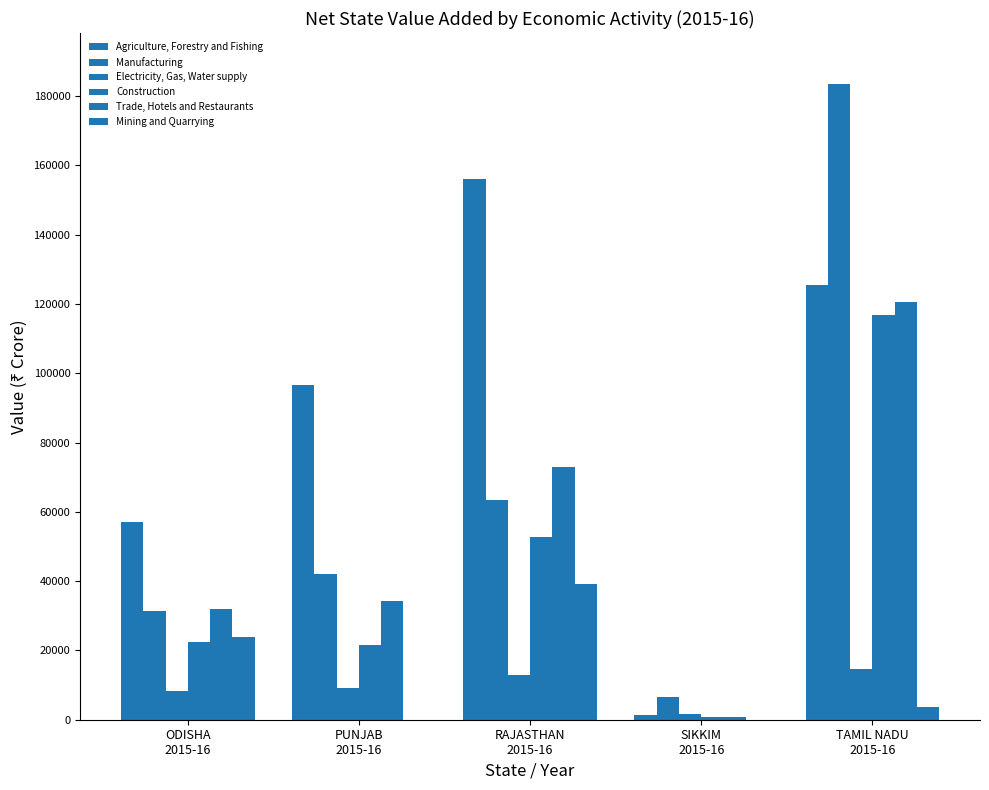

Reading left to right, list all the values displayed in this chart.

Agriculture, Forestry and Fishing: ODISHA
2015-16=57065	PUNJAB
2015-16=96475	RAJASTHAN
2015-16=155956	SIKKIM
2015-16=1375	TAMIL NADU
2015-16=125347
Manufacturing: ODISHA
2015-16=31291	PUNJAB
2015-16=42122	RAJASTHAN
2015-16=63292	SIKKIM
2015-16=6566	TAMIL NADU
2015-16=183502
Electricity, Gas, Water supply: ODISHA
2015-16=8250	PUNJAB
2015-16=9027	RAJASTHAN
2015-16=12952	SIKKIM
2015-16=1637	TAMIL NADU
2015-16=14553
Construction: ODISHA
2015-16=22300	PUNJAB
2015-16=21589	RAJASTHAN
2015-16=52673	SIKKIM
2015-16=910	TAMIL NADU
2015-16=116859
Trade, Hotels and Restaurants: ODISHA
2015-16=32078	PUNJAB
2015-16=34404	RAJASTHAN
2015-16=73061	SIKKIM
2015-16=749	TAMIL NADU
2015-16=120640
Mining and Quarrying: ODISHA
2015-16=23968	PUNJAB
2015-16=21	RAJASTHAN
2015-16=39211	SIKKIM
2015-16=13	TAMIL NADU
2015-16=3814